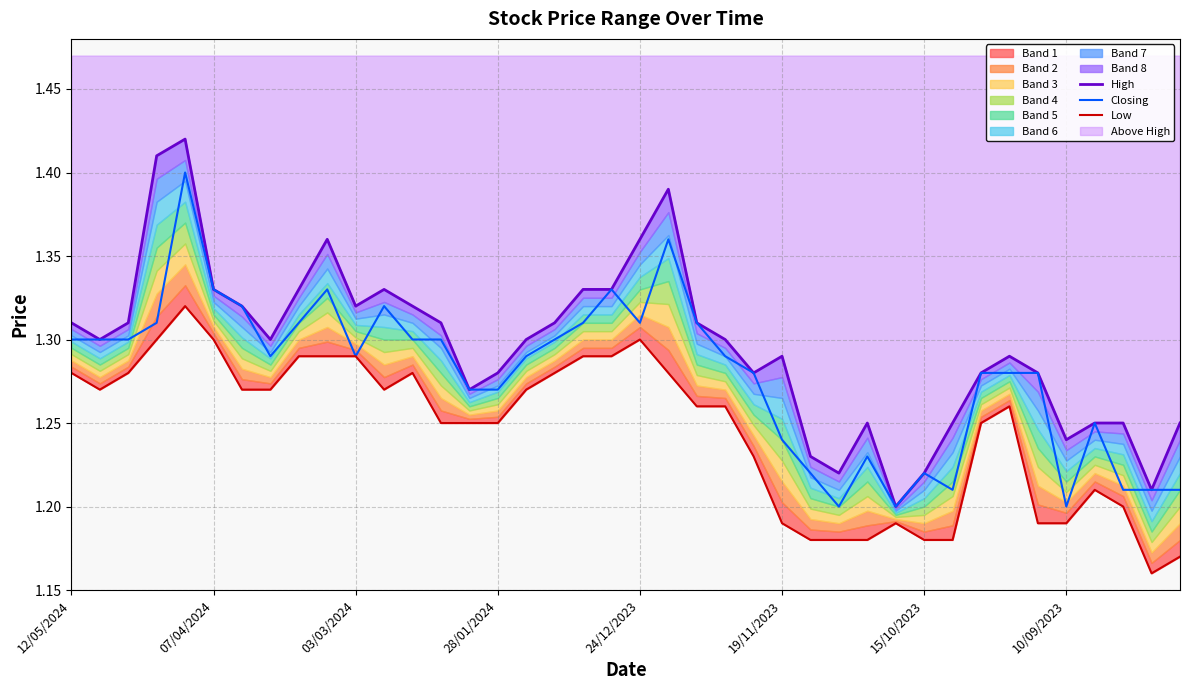

Between 23 and 29, which is larger?

23